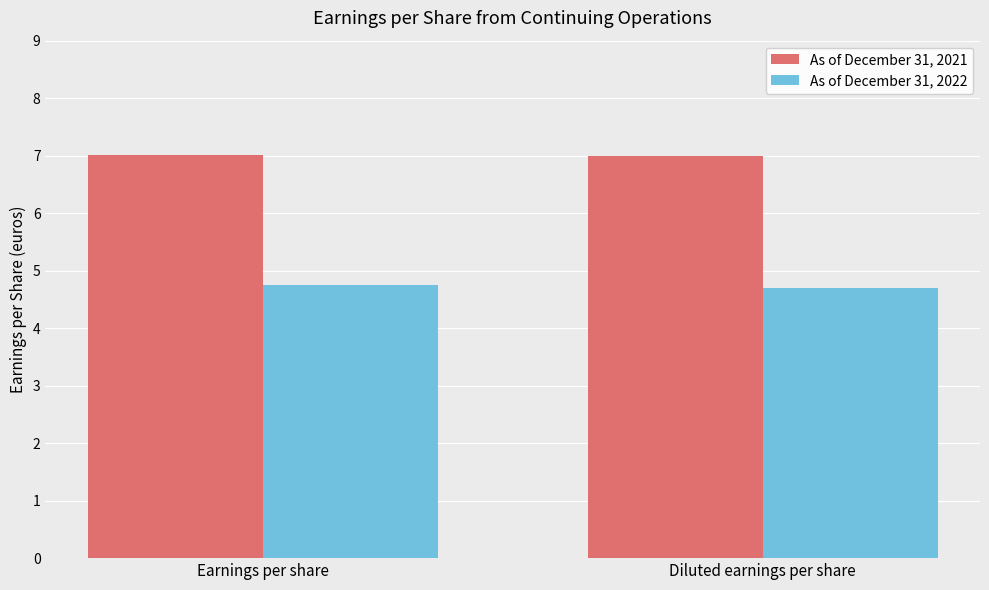

What is the label of the 1st bar from the left?

Earnings per share